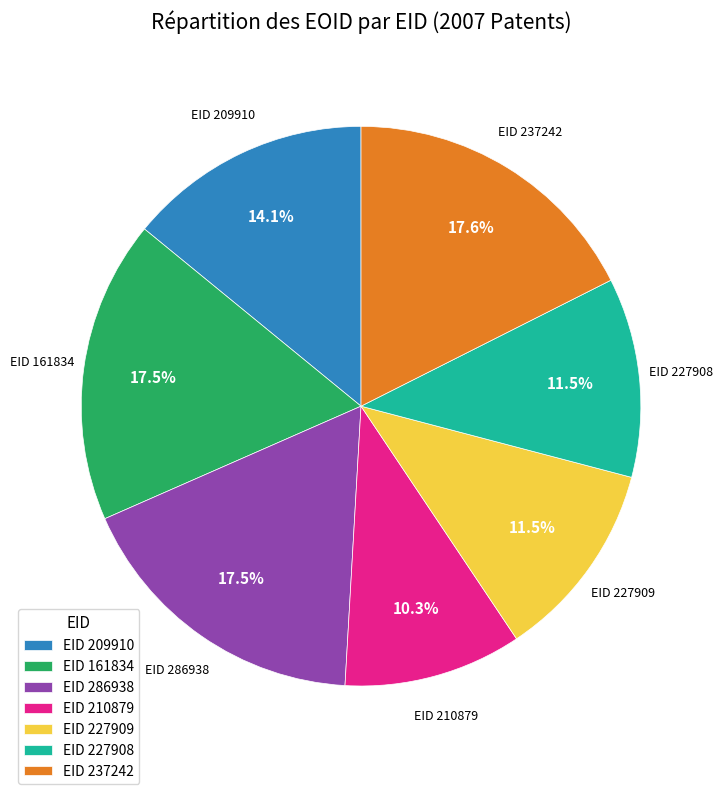

Which category has the smallest portion of the pie?

EID 210879